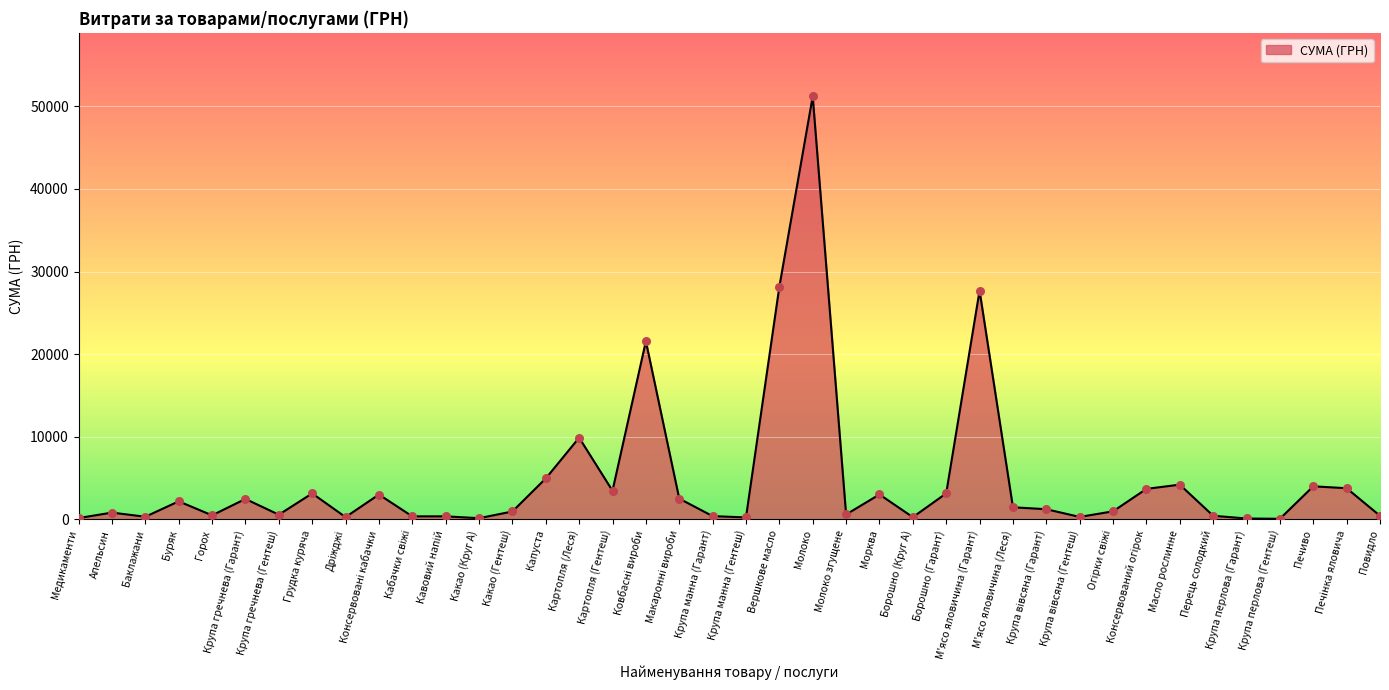

Approximately how many times larger is the value at Капуста compared to Масло рослинне?

1.2